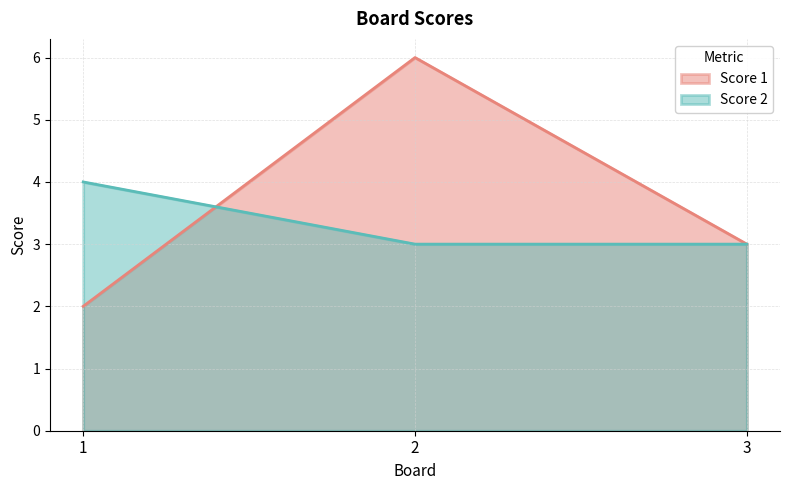

What is the minimum value shown in the chart?

2